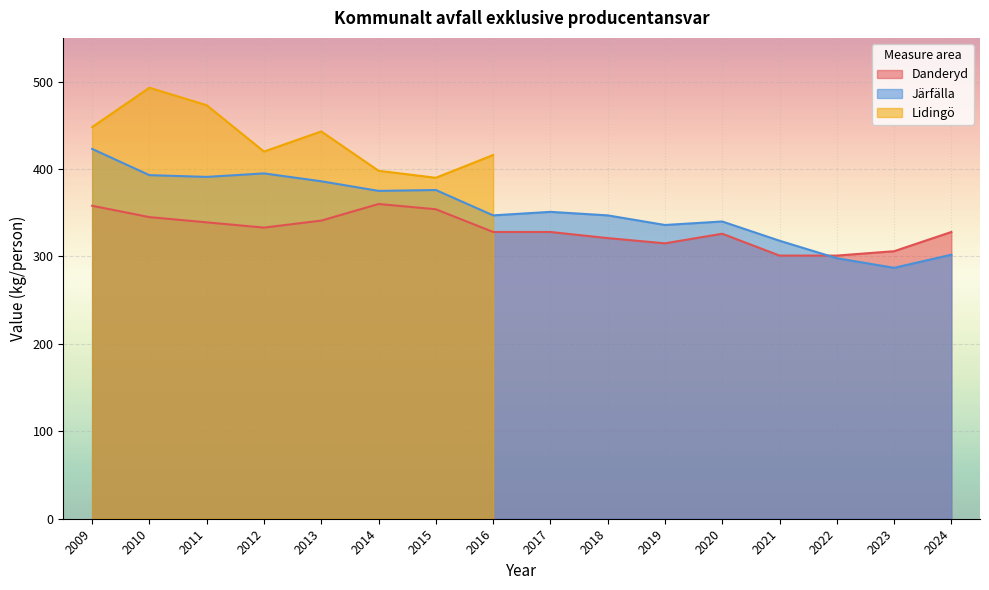

Between 2015 and 2021, which series saw the biggest shift?

Järfälla